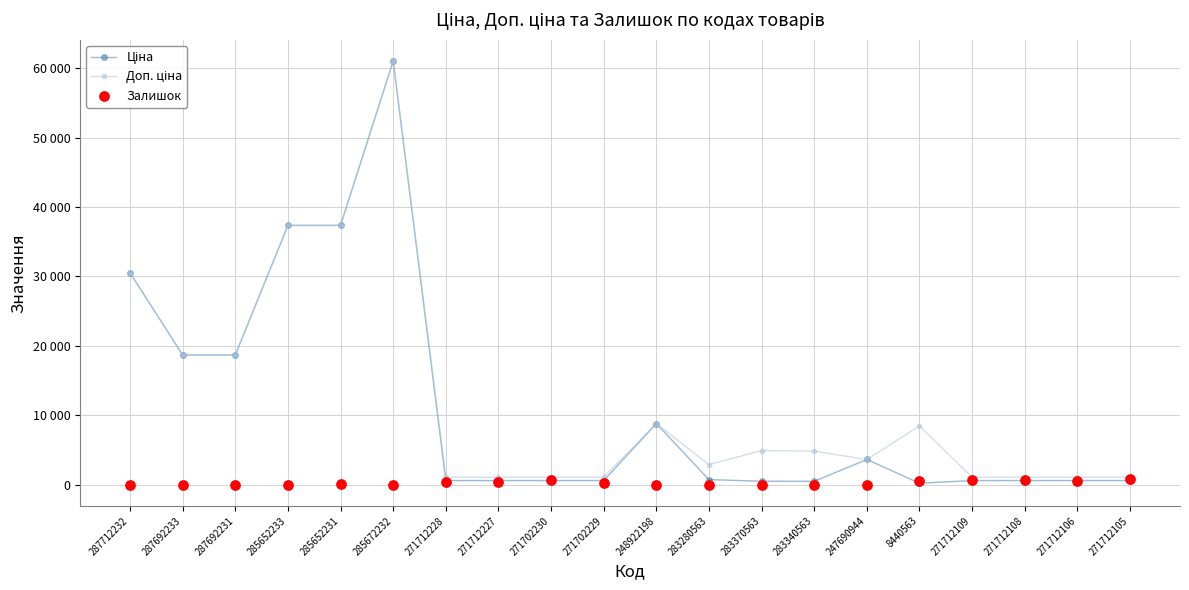

Which series has the largest Y range (max minus min)?

Ціна